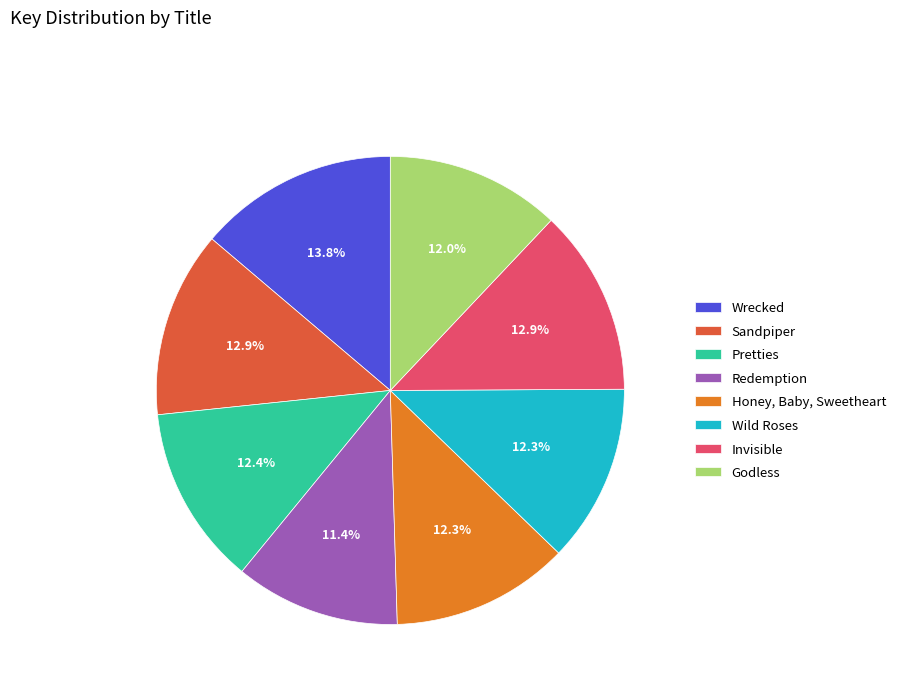

To the nearest percent, what is the average slice percentage?

12%